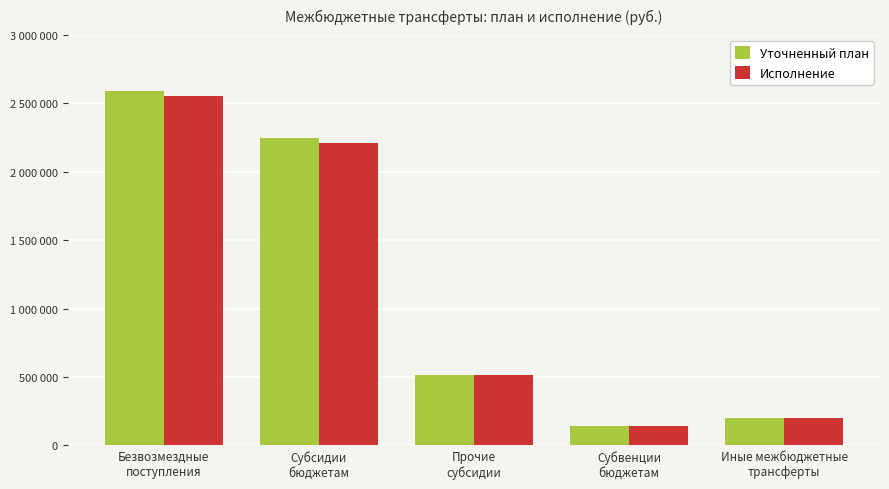

True or false: Уточненный план has a value of 514902.8 at Прочие
субсидии.

True